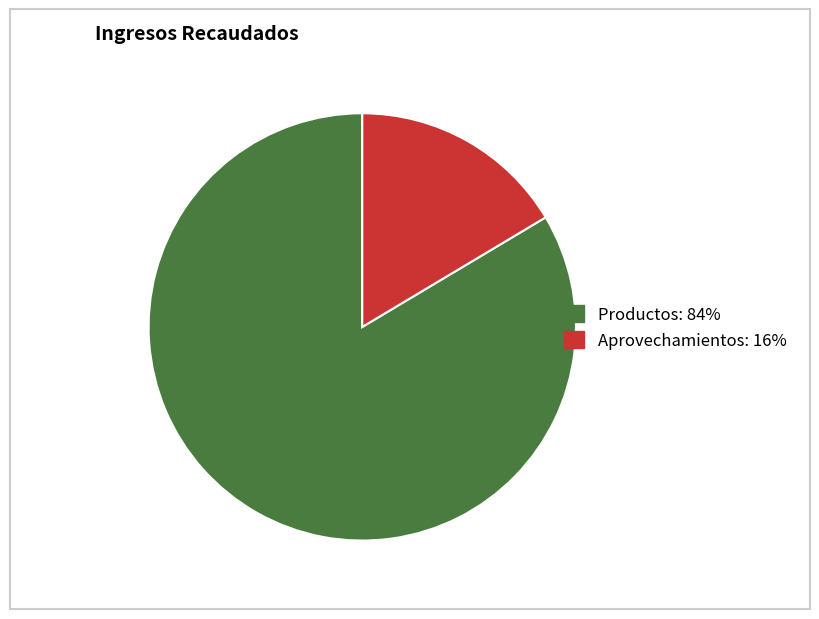

Between Aprovechamientos and Productos, which is larger?

Productos